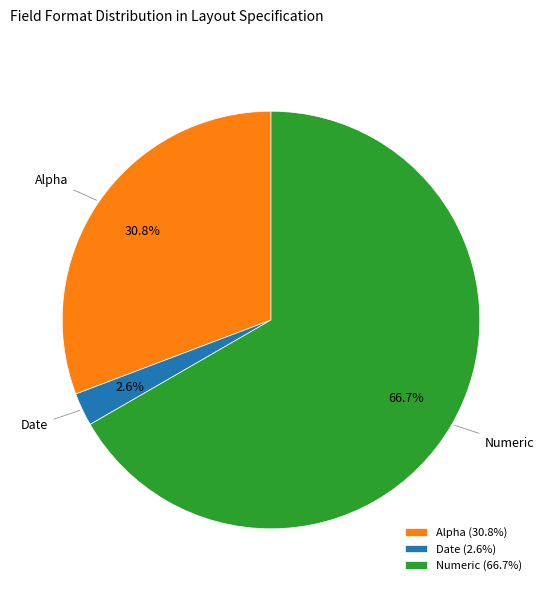

To the nearest percent, what is the difference between the largest and smallest slice percentages?

64%